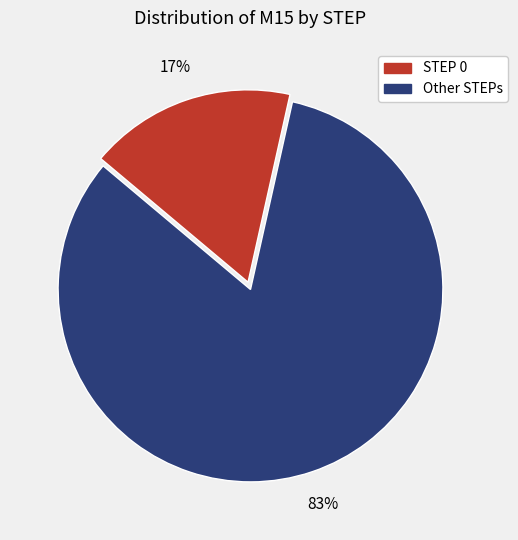

Is there any slice that represents more than half of the pie?

Yes